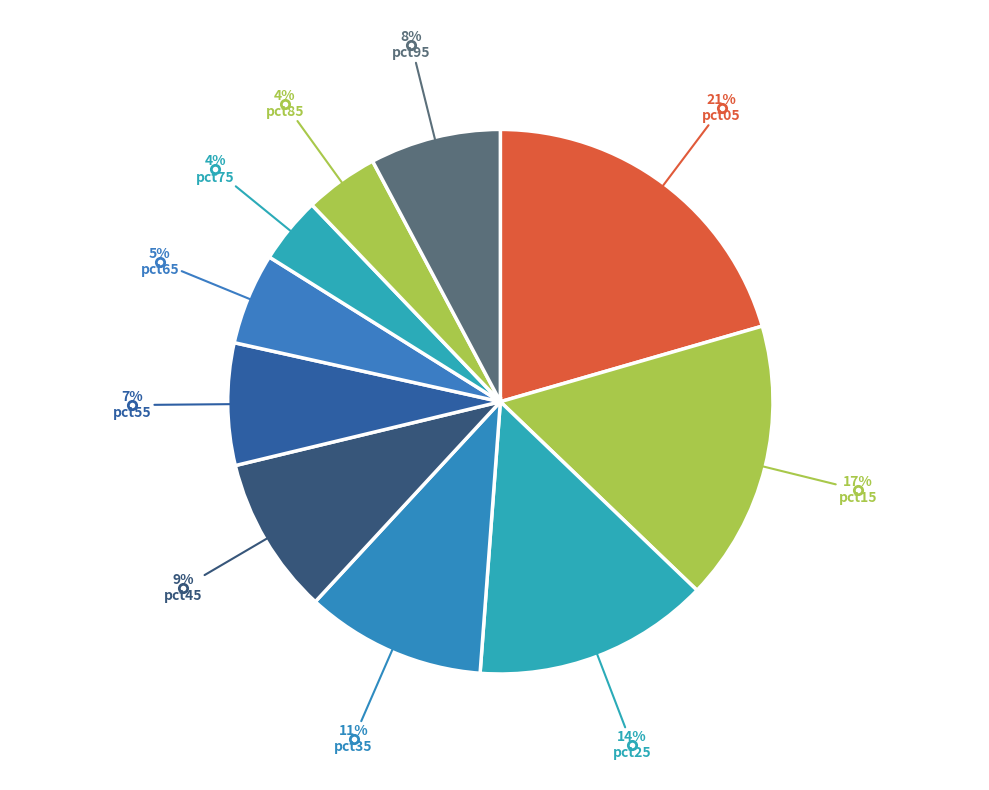

Is there any slice that represents more than half of the pie?

No